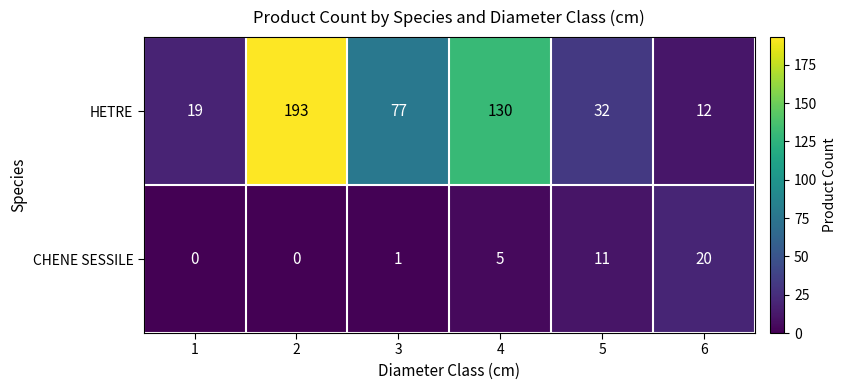

What is the sum of all CHENE SESSILE values?

37